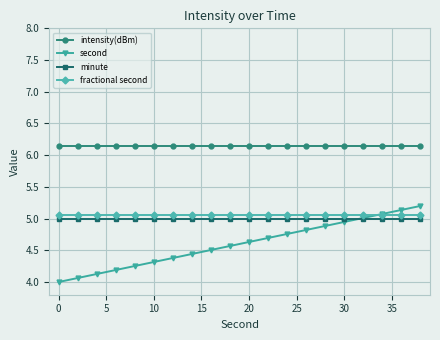

True or false: second has more than 0 points higher than both neighbors.

False